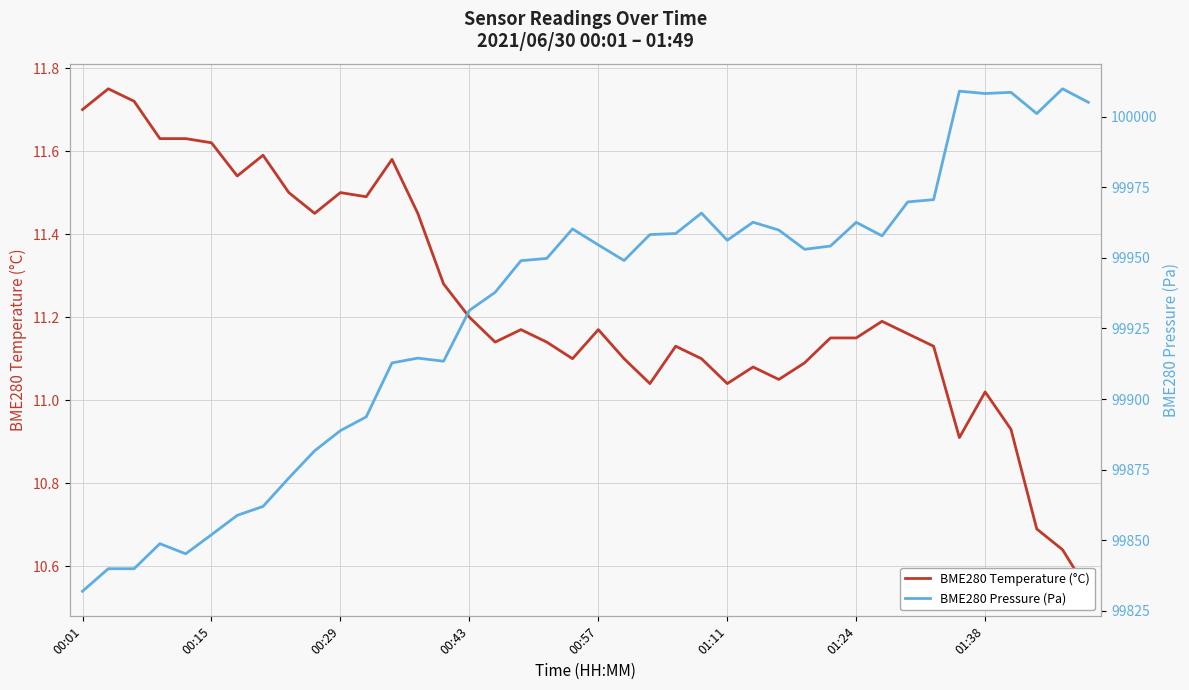

Is it true that BME280 Pressure (Pa) equals 170612.7 at 16?

False